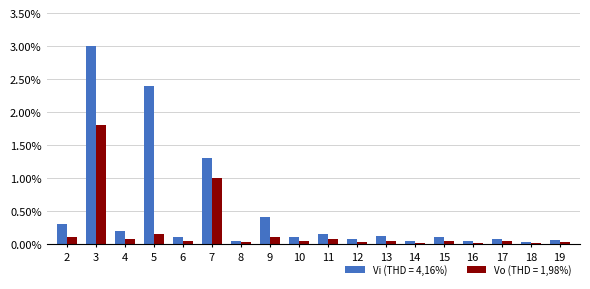

The Vi (THD = 4,16%) series shows 0.3 at 2. True or false?

True